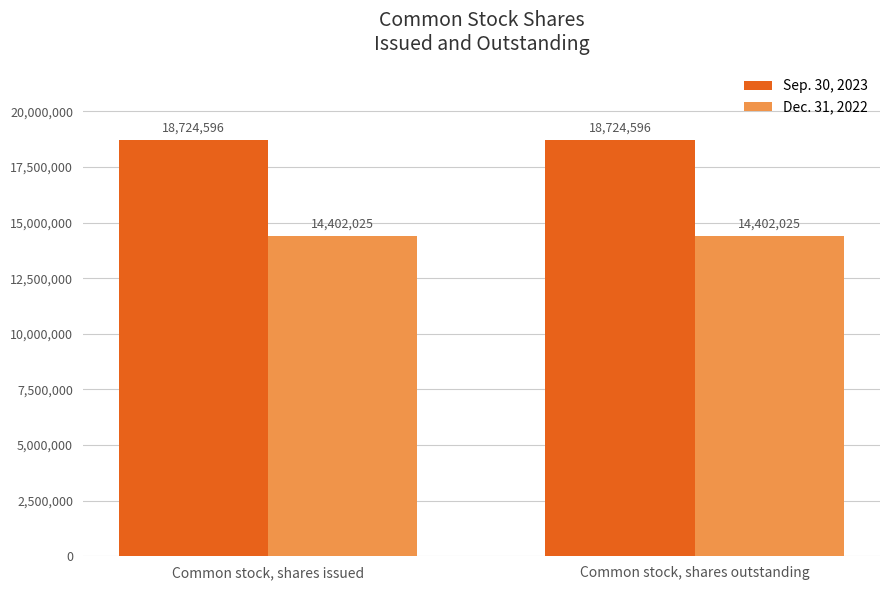

What is the value of the Dec. 31, 2022 bar at the 1st from the left?

14402025